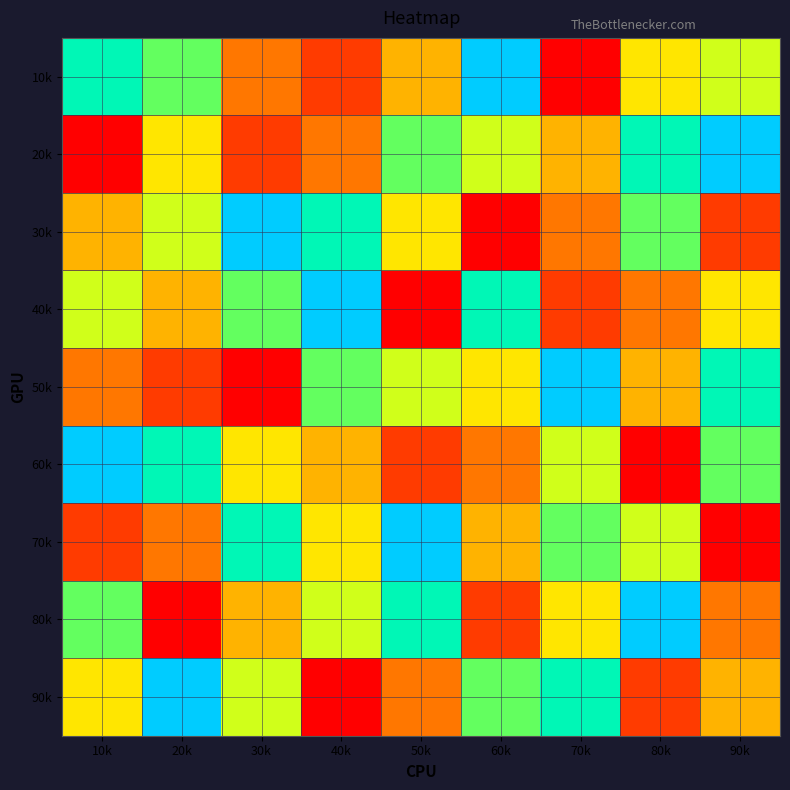

What is the total value across all series at 90k?

45